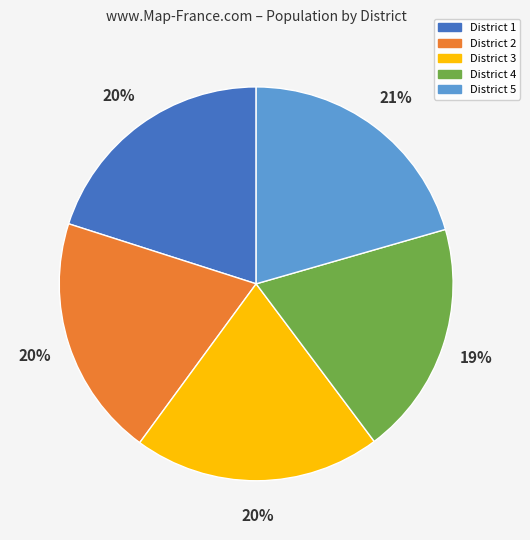

Between District 2 and District 5, which is larger?

District 5